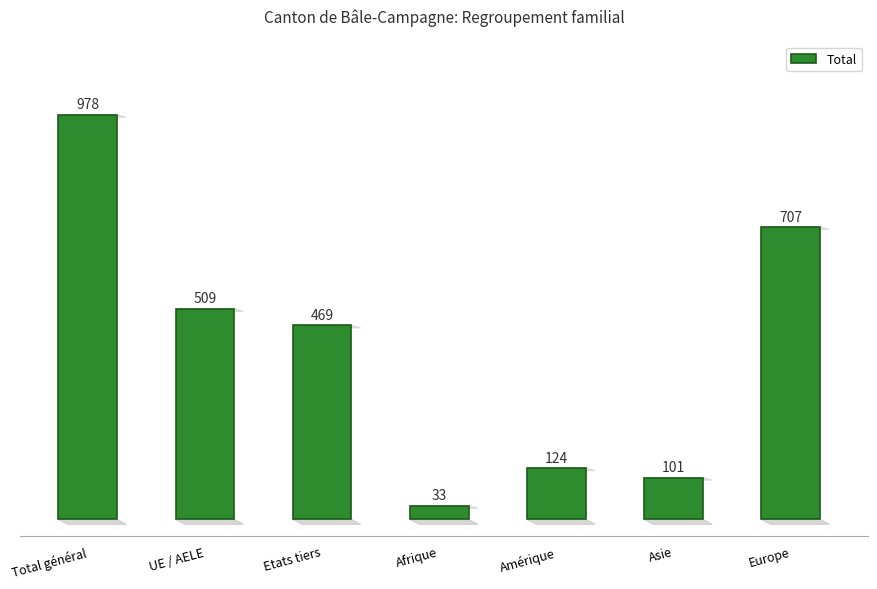

Between Afrique and Asie, which is larger?

Asie